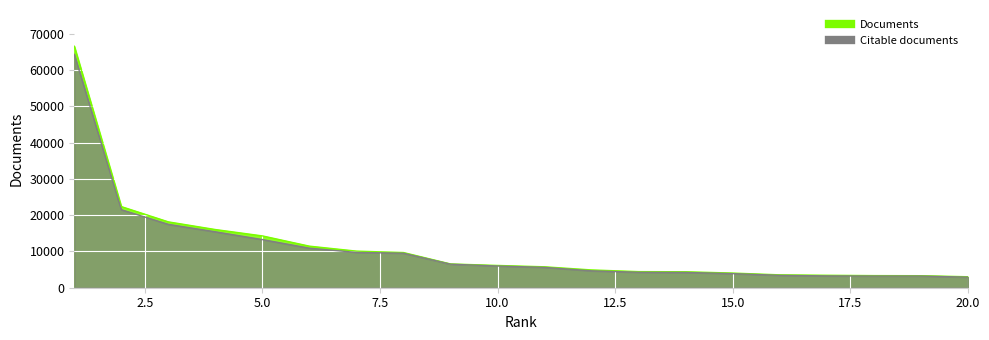

What is the sum of all Citable documents values?

213354